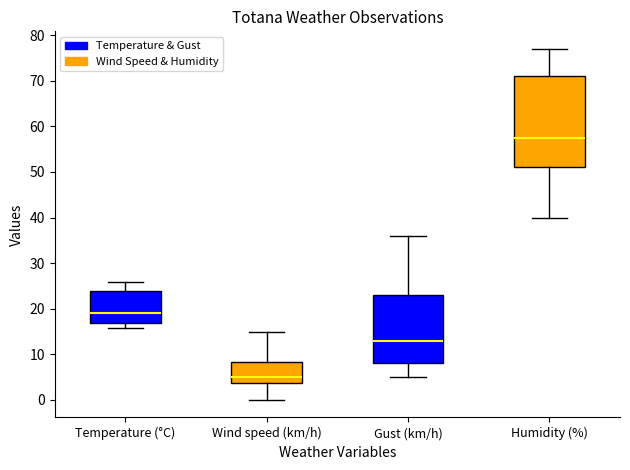

Which box has the highest median line?

Humidity (%)